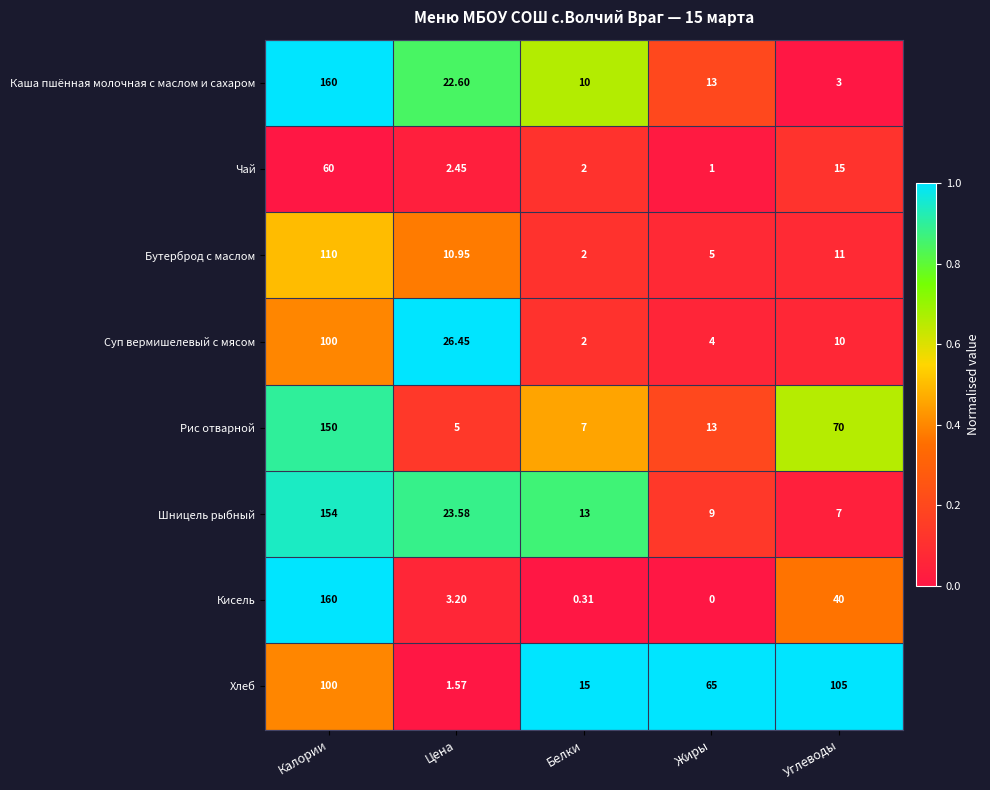

Where is Рис отварной nearest to the value 77?

Углеводы